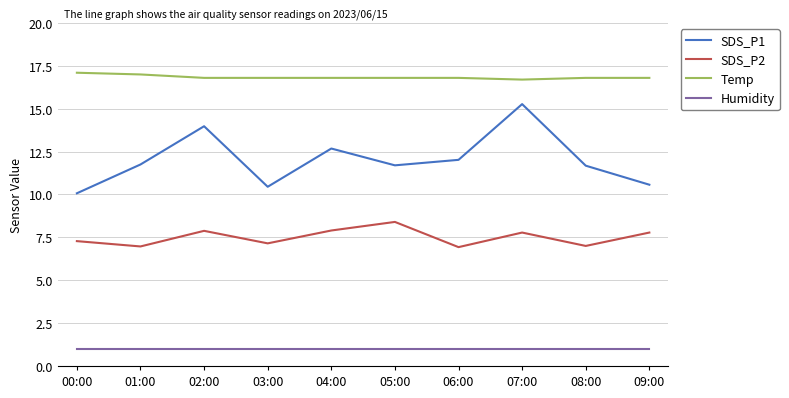

Which series changed the most between 04:00 and 08:00?

SDS_P1